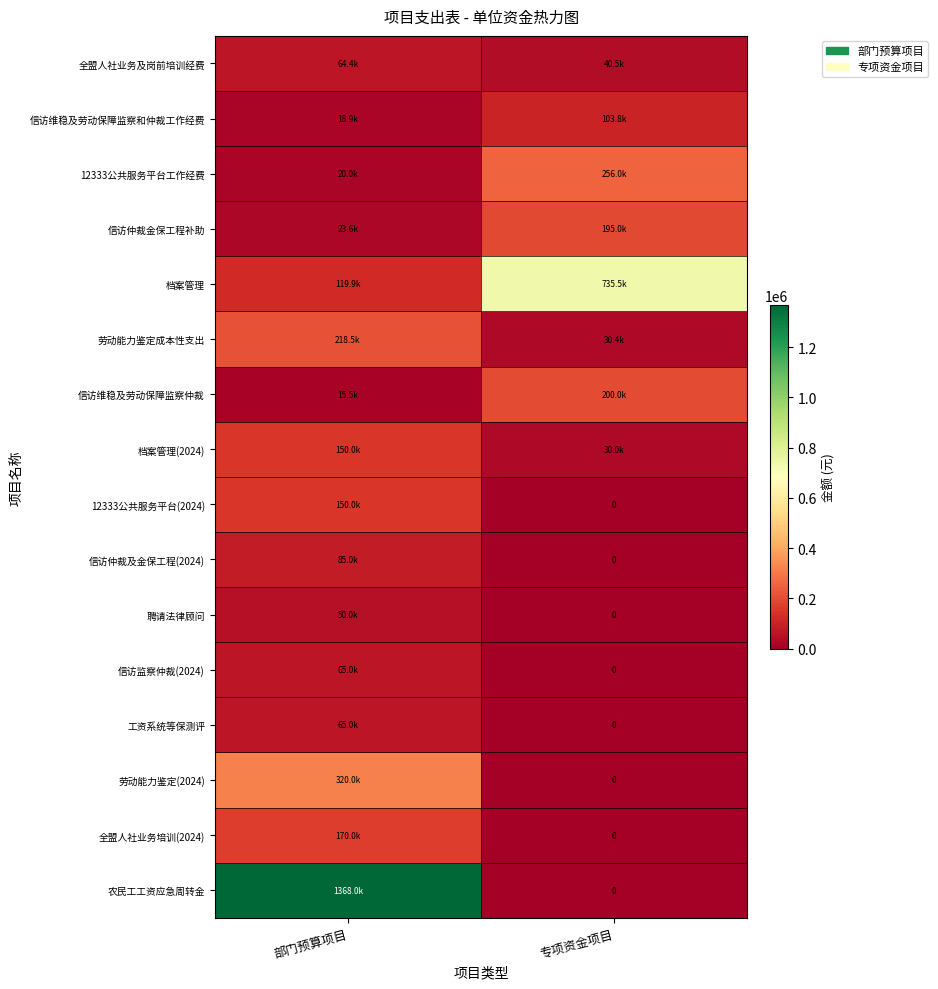

What is the difference between the maximum and minimum values in the 全盟人社业务培训(2024) series?

170000.0